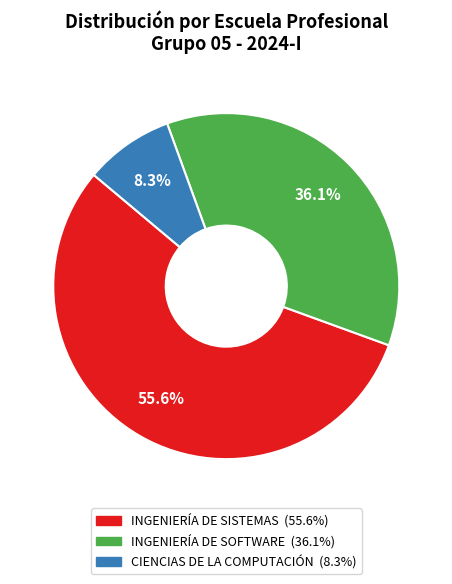

What percentage is the INGENIERÍA DE SOFTWARE slice, to the nearest percent?

36%